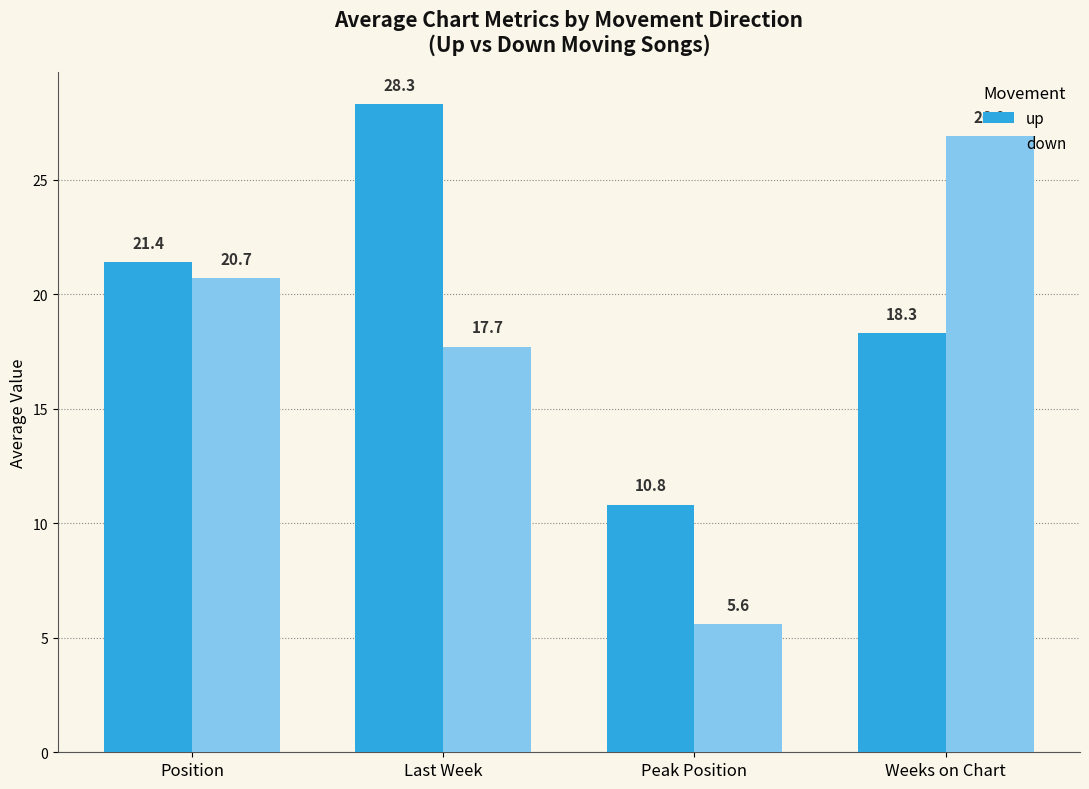

How many categories are shown in the chart?

4